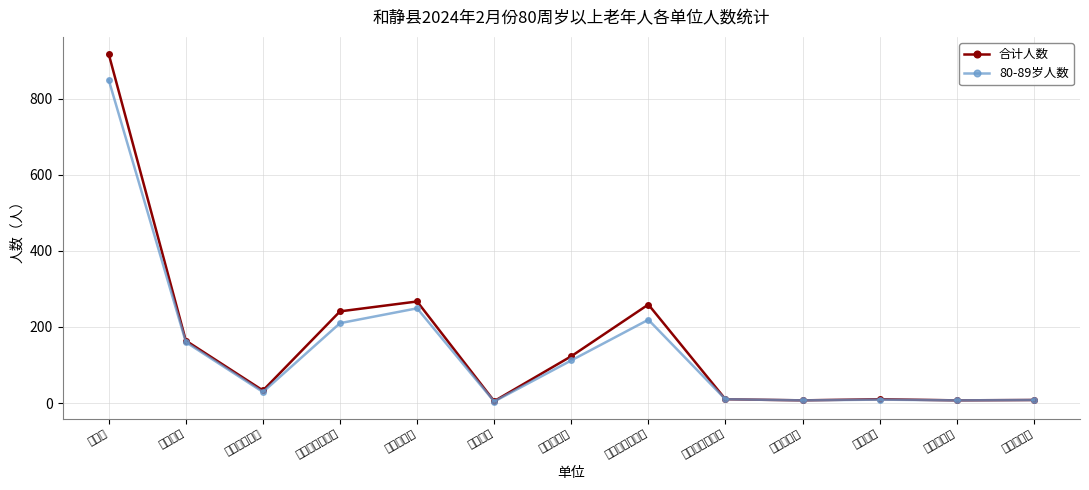

True or false: 合计人数 has more than 2 interior local peaks.

True